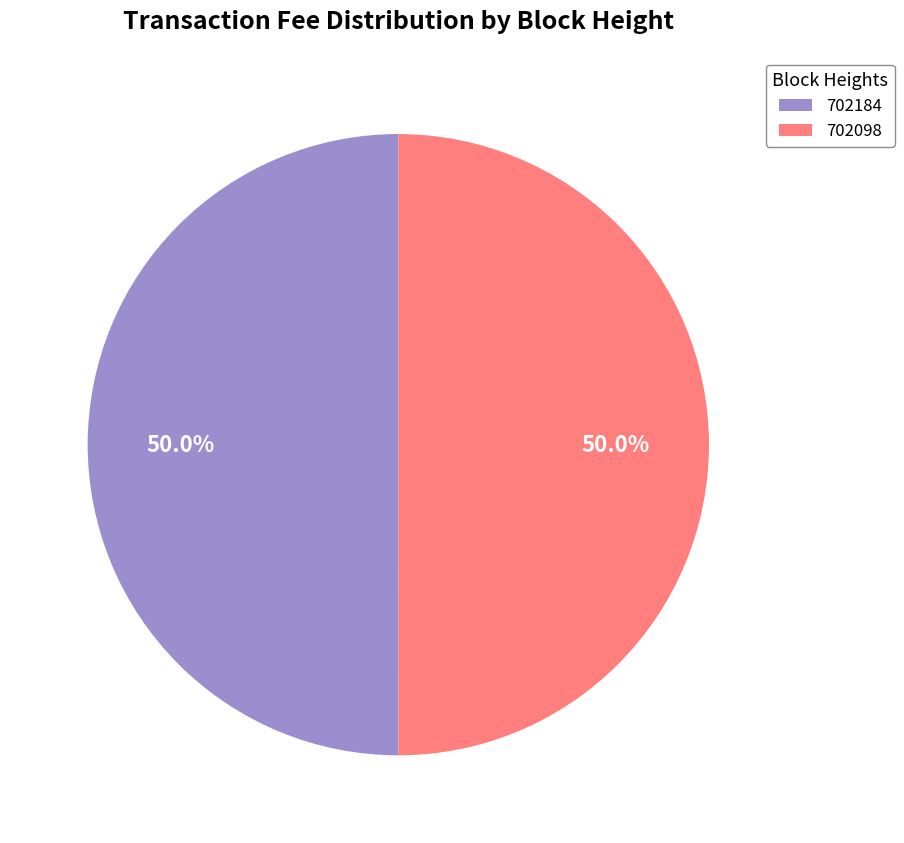

What percentage is NOT represented by 702098?

50.0%